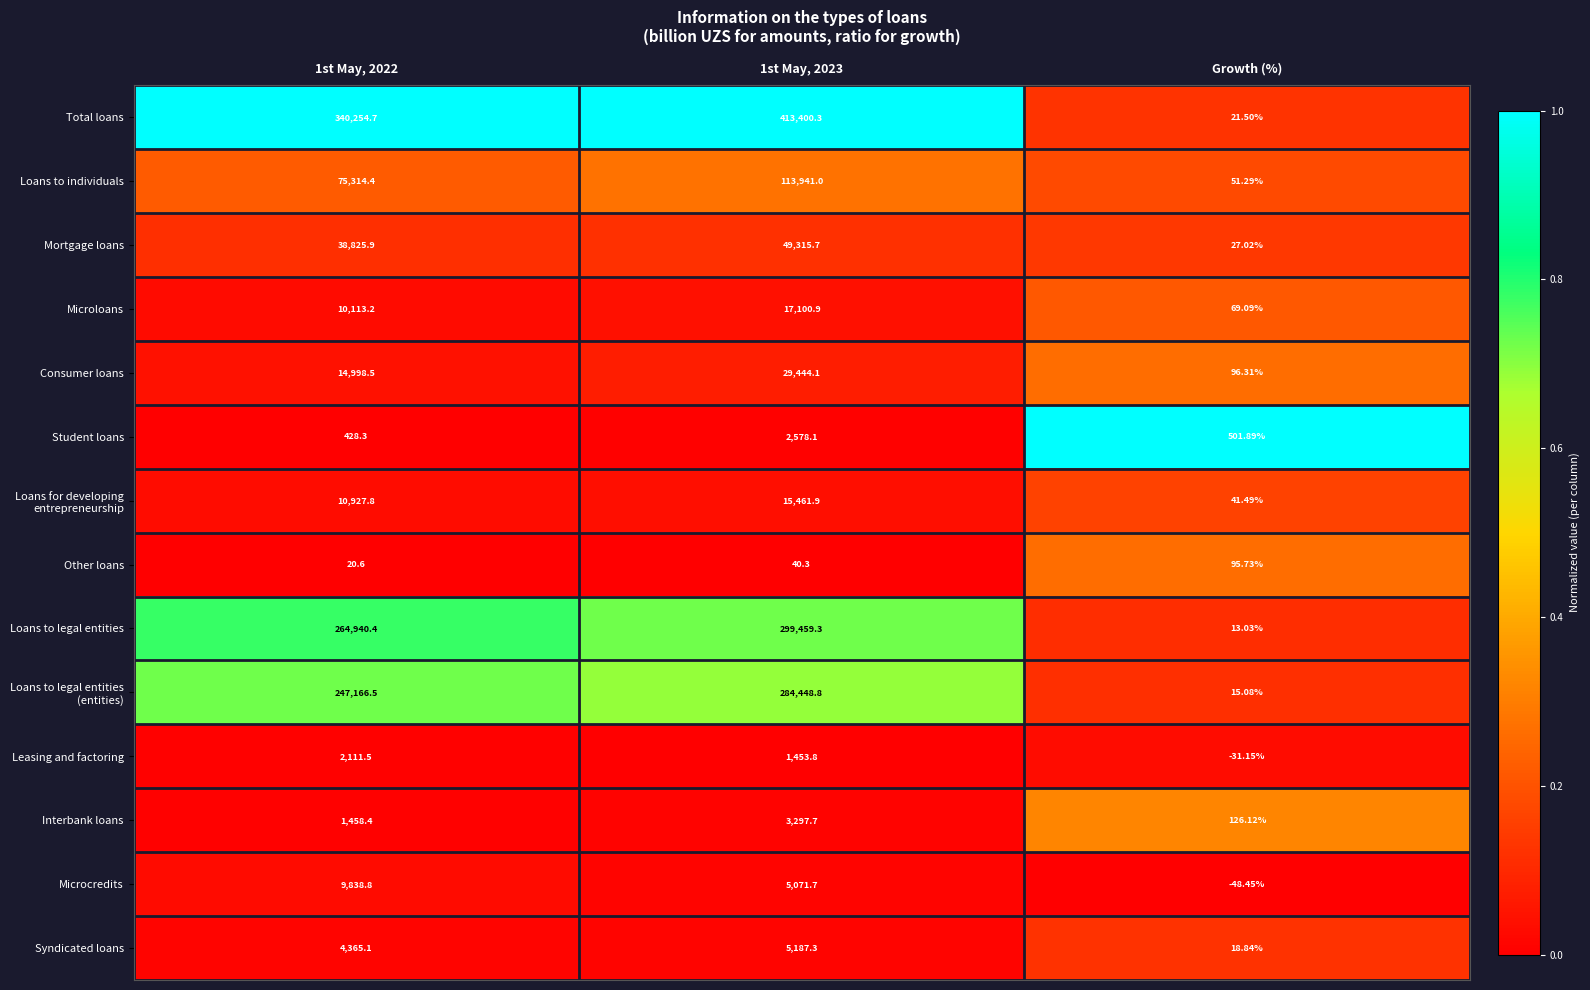

Which label corresponds to the smallest value in the chart?

Growth (%)